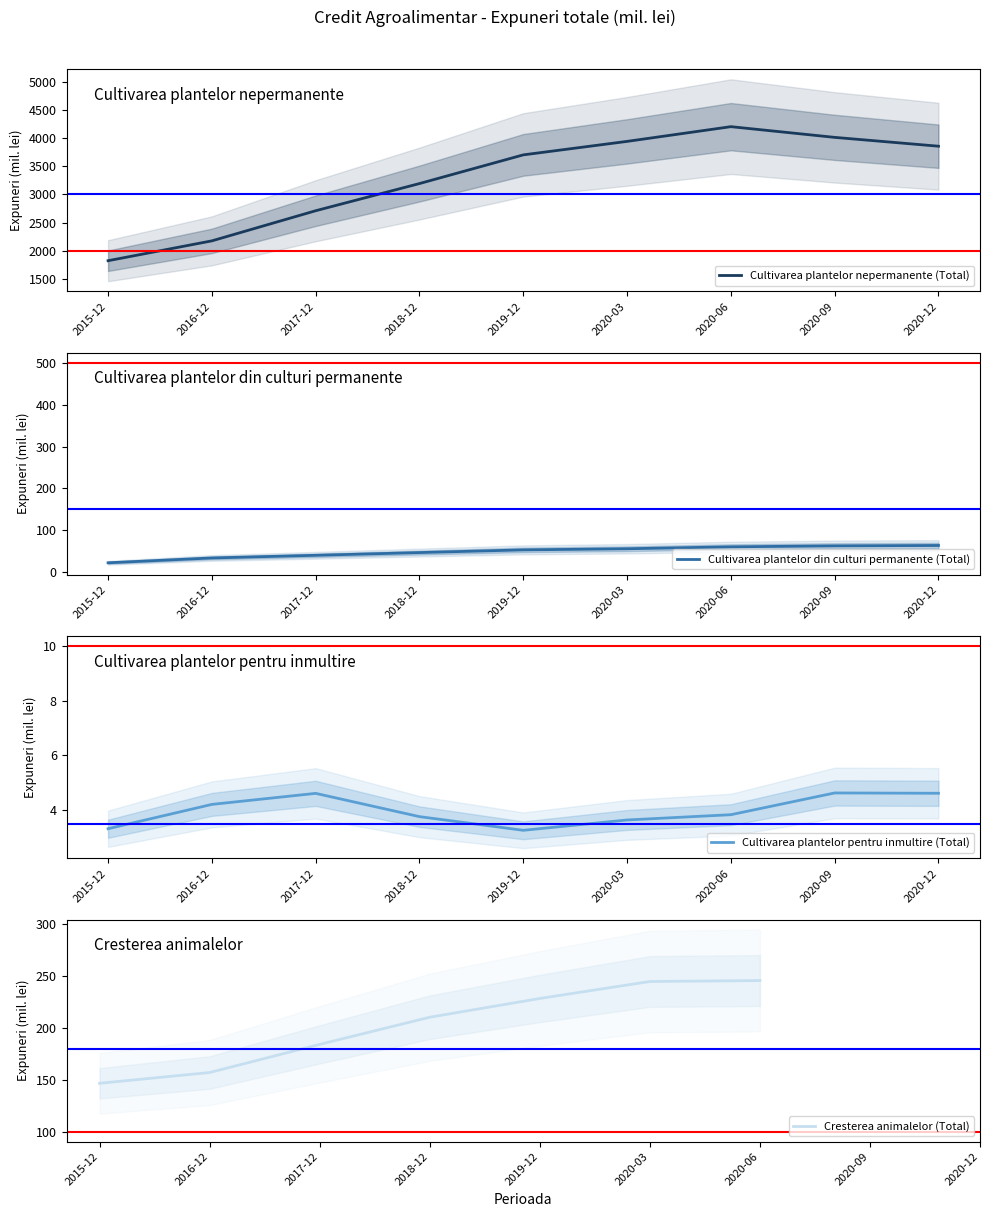

At which label does Cultivarea plantelor pentru inmultire (Total) reach its minimum?

2019-12